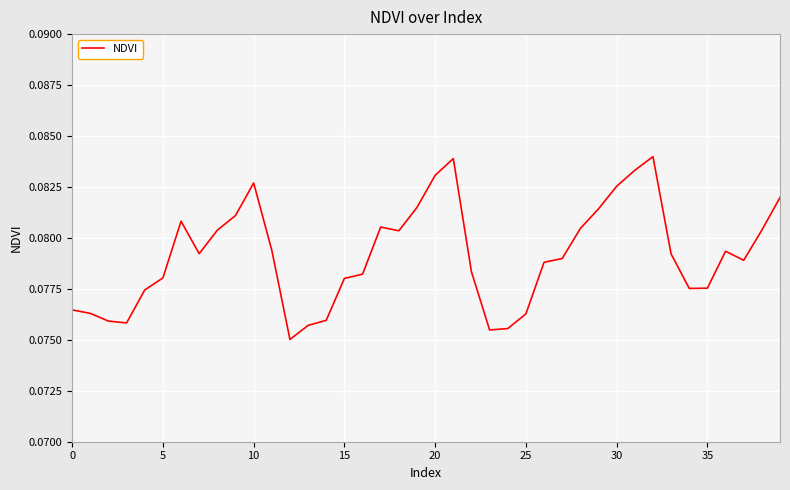

Which has a higher value, 35 or 15?

15